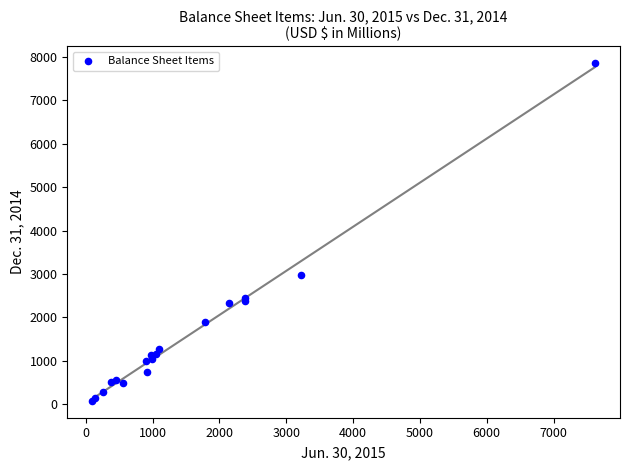

What Y value in the scatter plot is closest to 3969?

2972